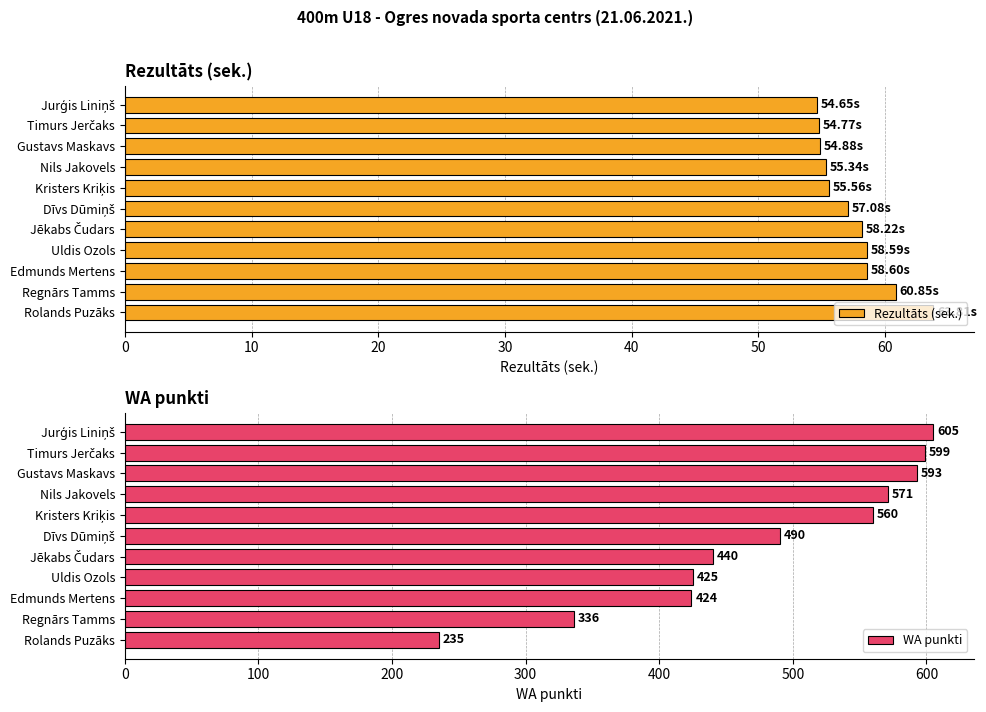

What is the value of the Rezultāts (sek.) bar at the 10th from the left?

60.9